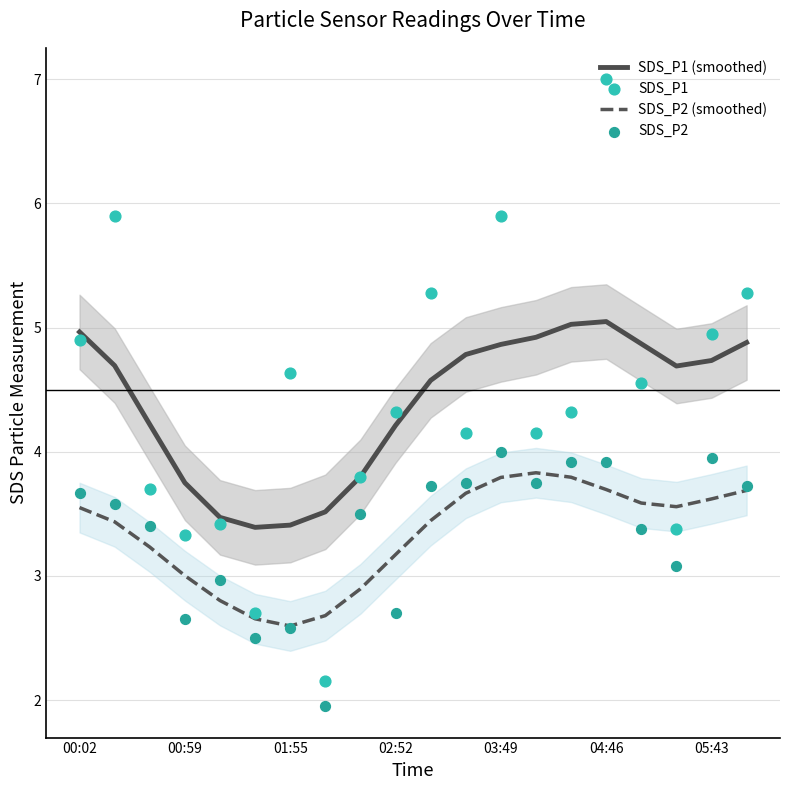

Which series reaches the minimum Y coordinate?

SDS_P2